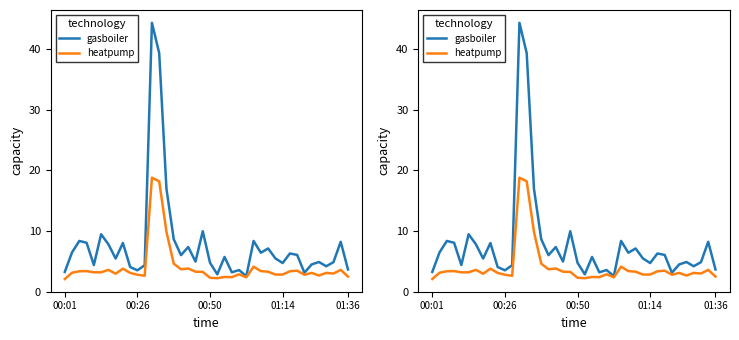

What is the difference between the second highest and minimum values in the heatpump series?

16.1